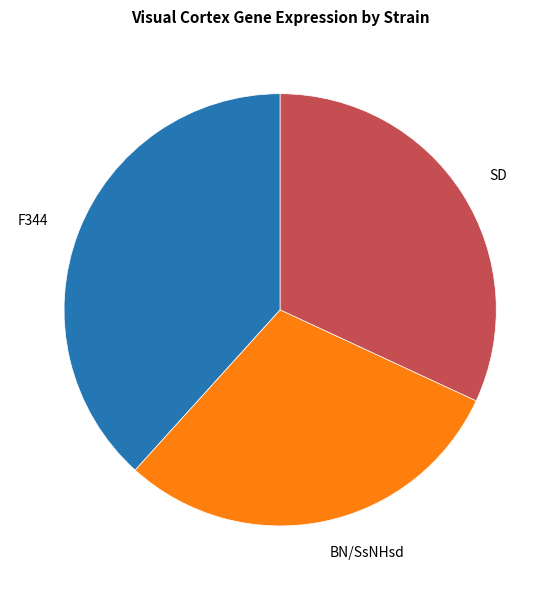

Does any single category account for the majority?

No